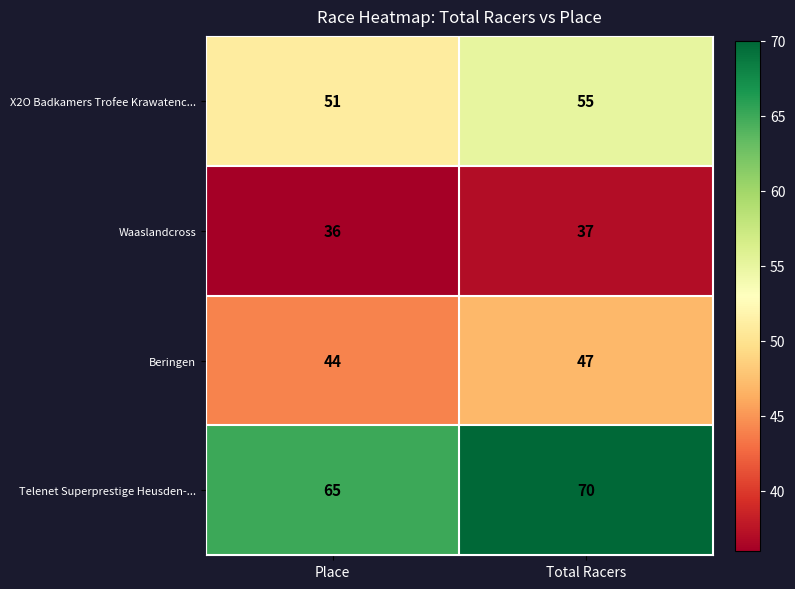

List the series in order of their overall mean, lowest first.

Waaslandcross, Beringen, X2O Badkamers Trofee Krawatenc..., Telenet Superprestige Heusden-...